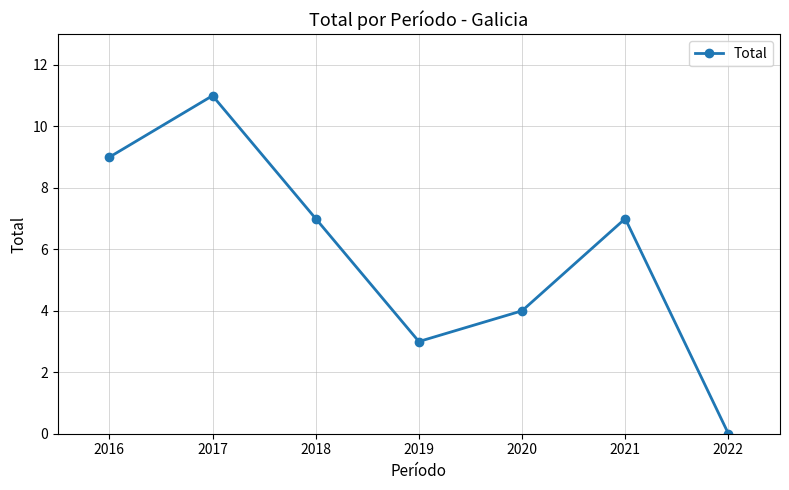

Where does the data first go above 7?

2016